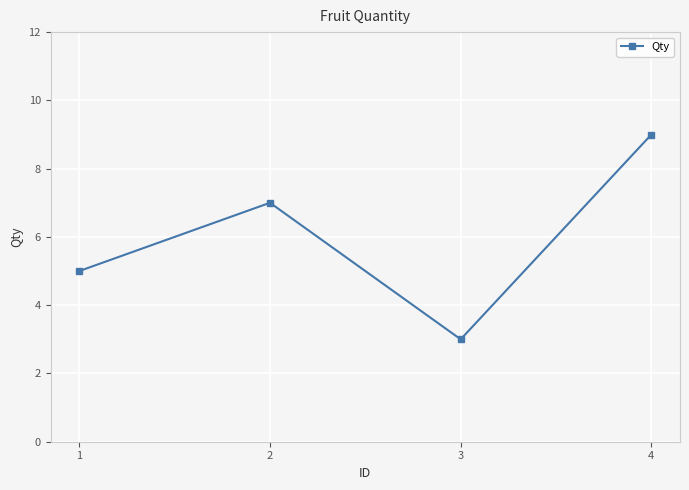

At which category does the chart reach its peak across all series?

4